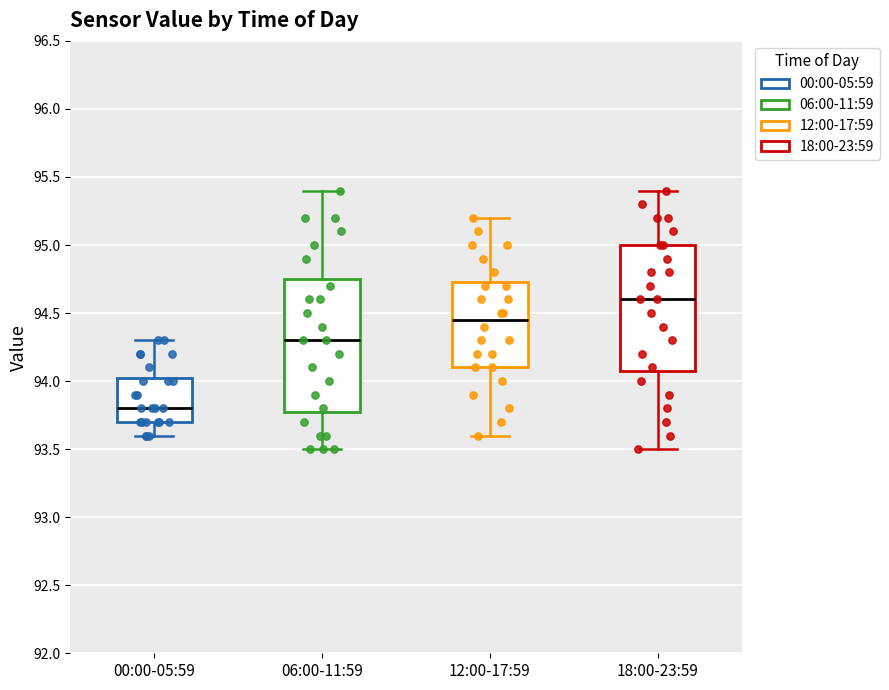

Which box has the highest median line?

18:00-23:59